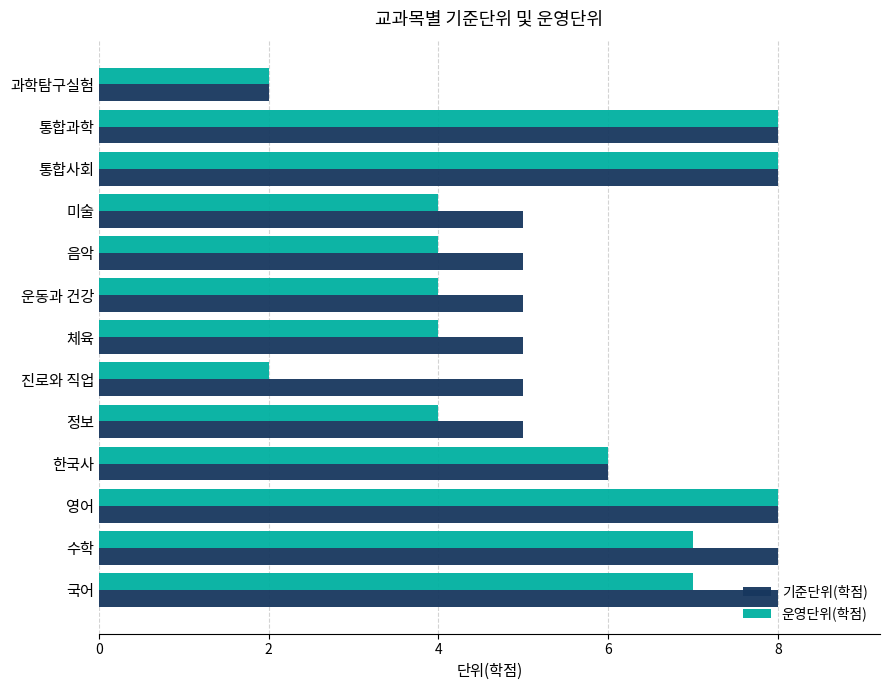

The 기준단위(학점) series shows 8 at 운동과 건강. True or false?

False